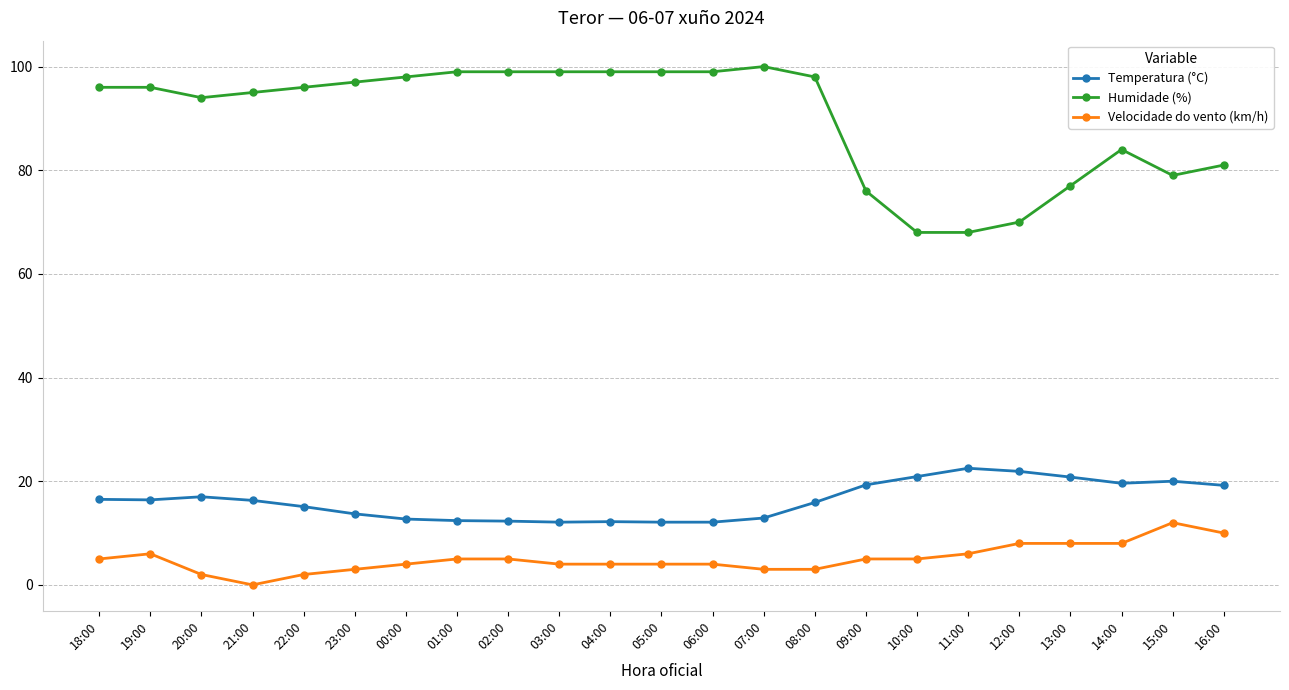

Is the value of Velocidade do vento (km/h) at 09:00 greater than the value of Temperatura (°C) at 21:00?

No